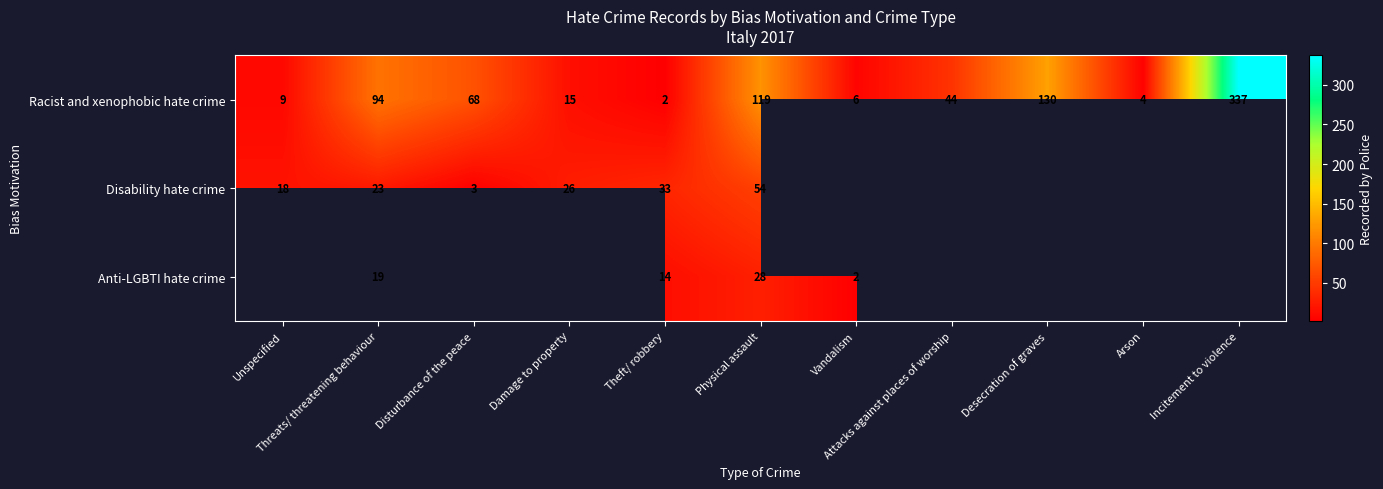

At which category is the sum across all series the highest?

Physical assault